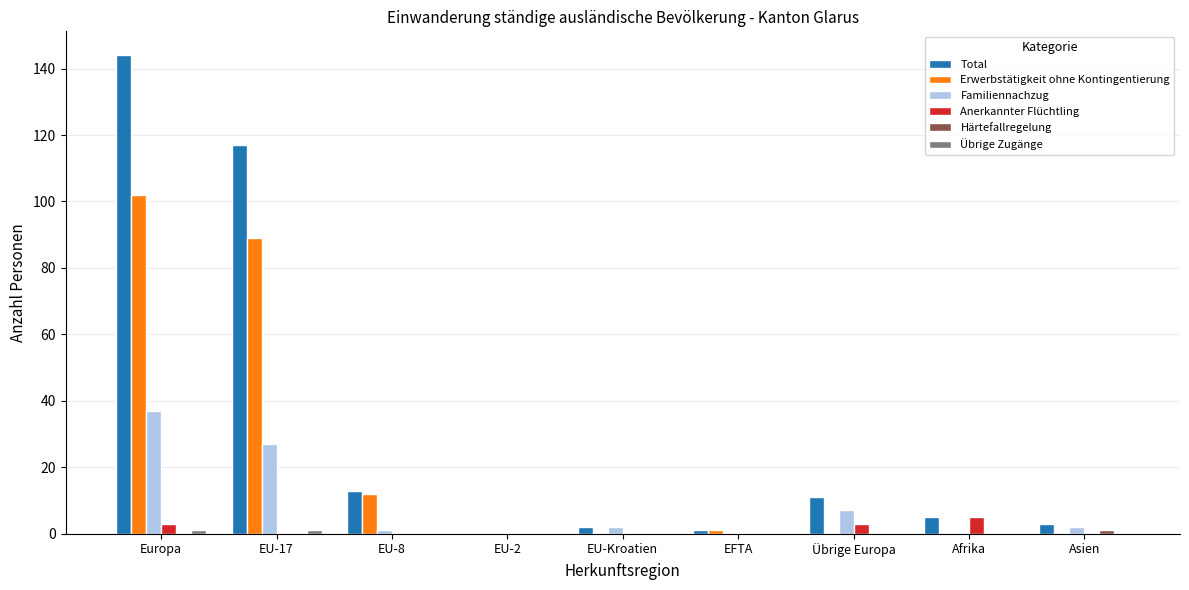

Which series changed the most between Europa and EU-Kroatien?

Total